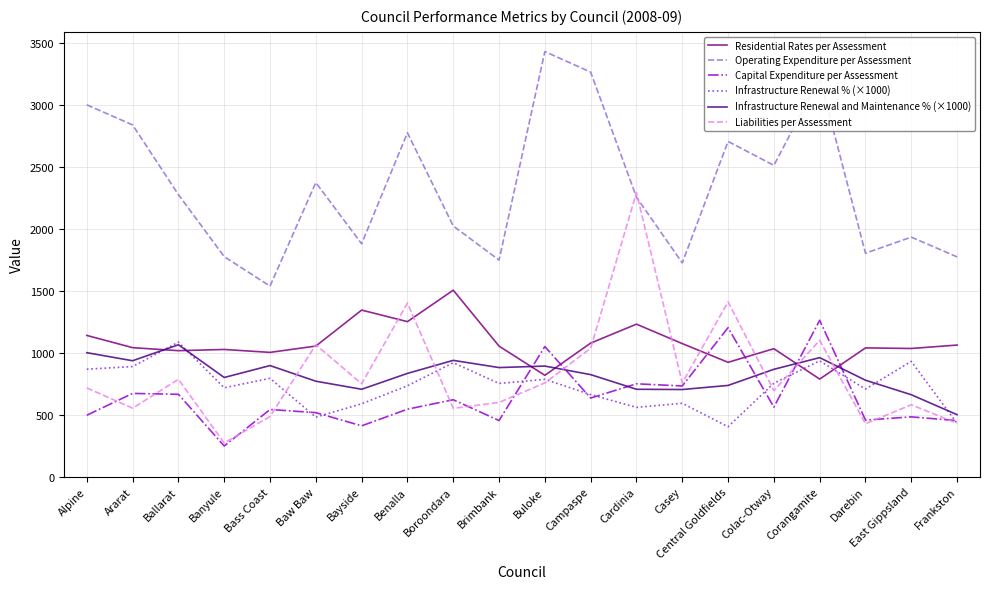

What are all the series names shown in the legend?

Residential Rates per Assessment, Operating Expenditure per Assessment, Capital Expenditure per Assessment, Infrastructure Renewal % (×1000), Infrastructure Renewal and Maintenance % (×1000), Liabilities per Assessment